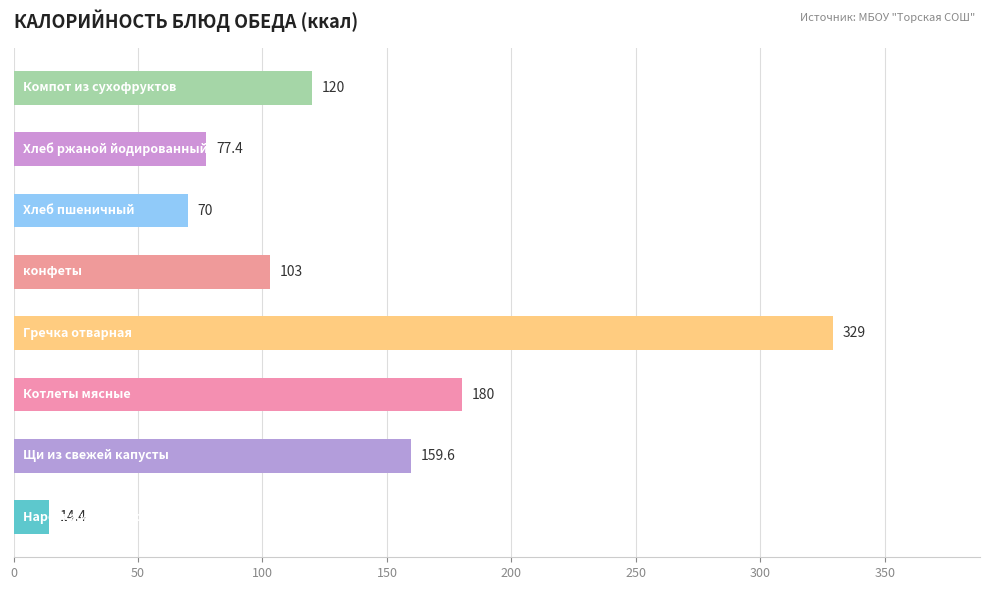

What is the smallest value displayed?

14.4